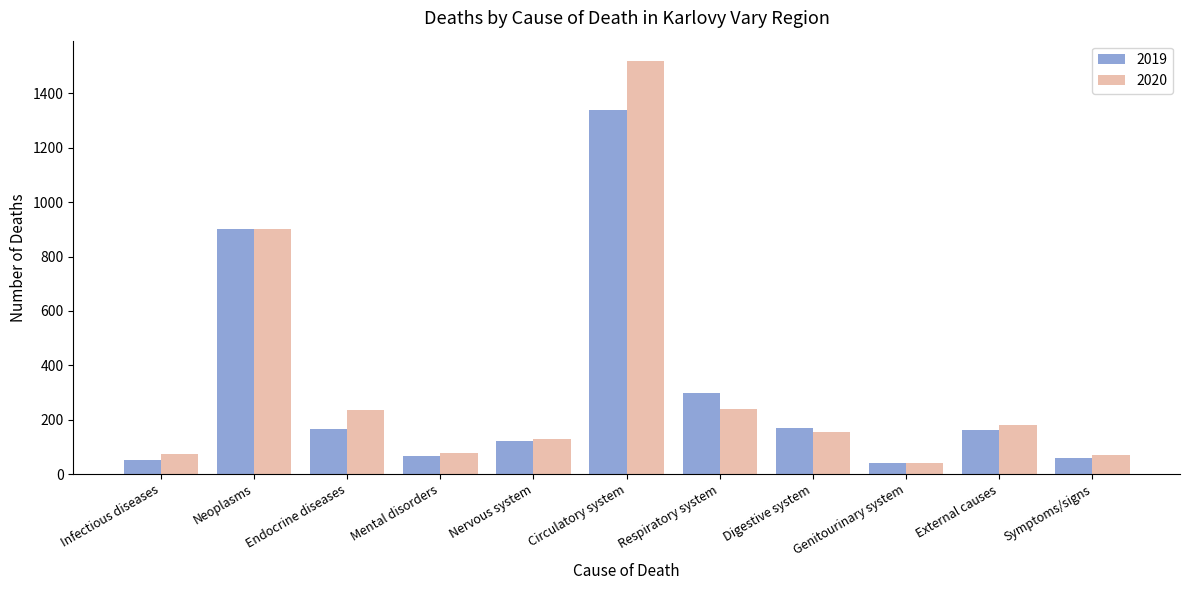

Where does the 2019 series first go above 162?

Neoplasms